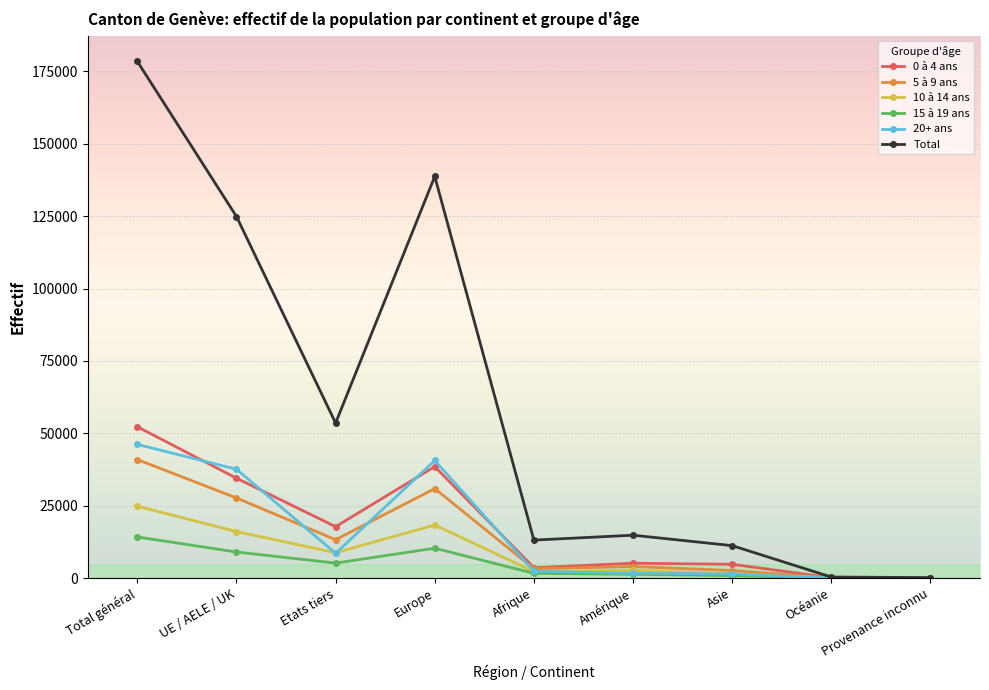

Is the value of 5 à 9 ans at UE / AELE / UK greater than the value of Total at Océanie?

Yes